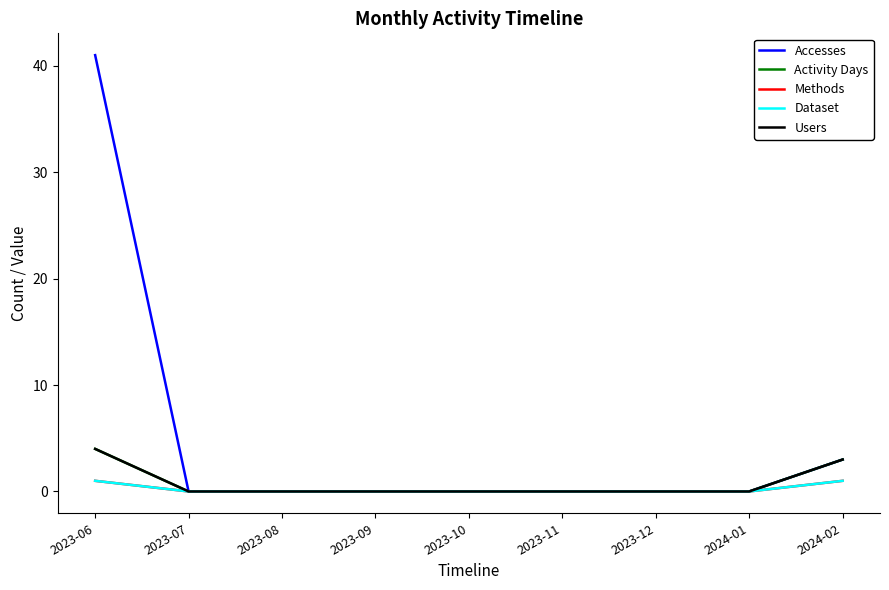

What is the difference between the Users values at 2024-01 and 2023-06?

4